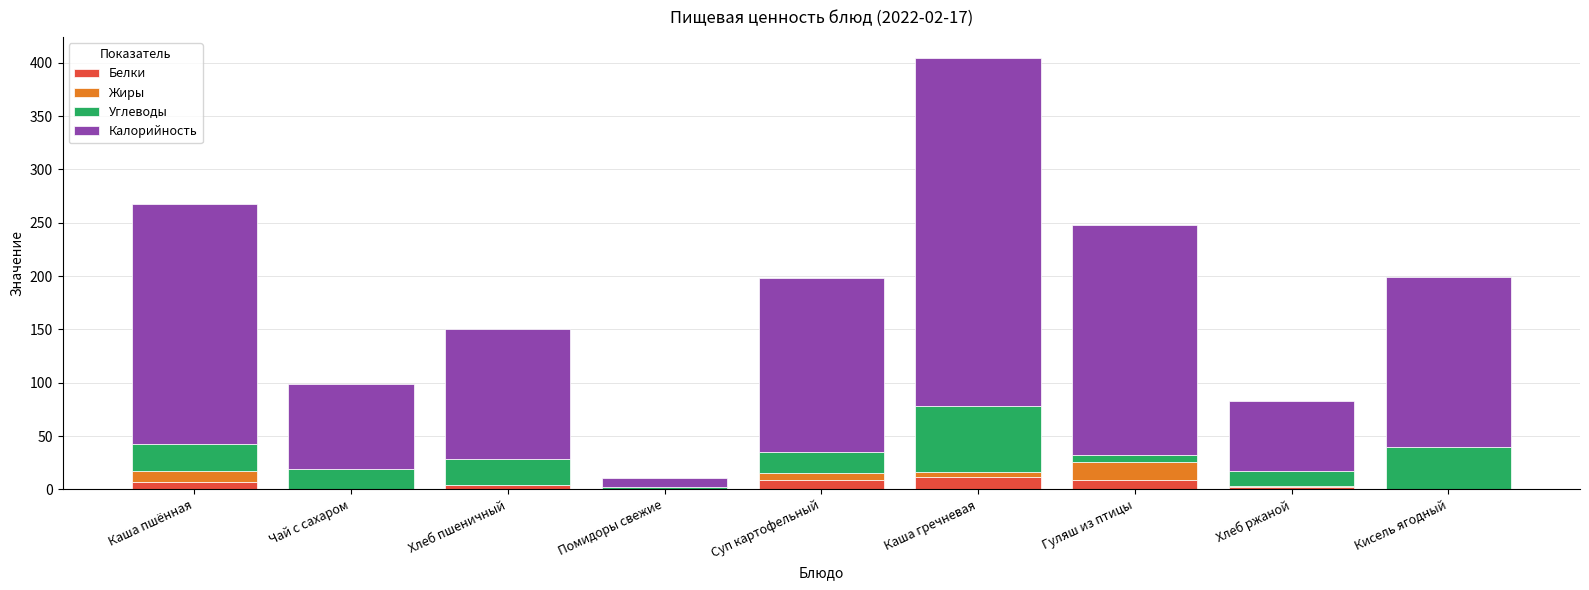

At which category is the sum across all series the highest?

Каша гречневая